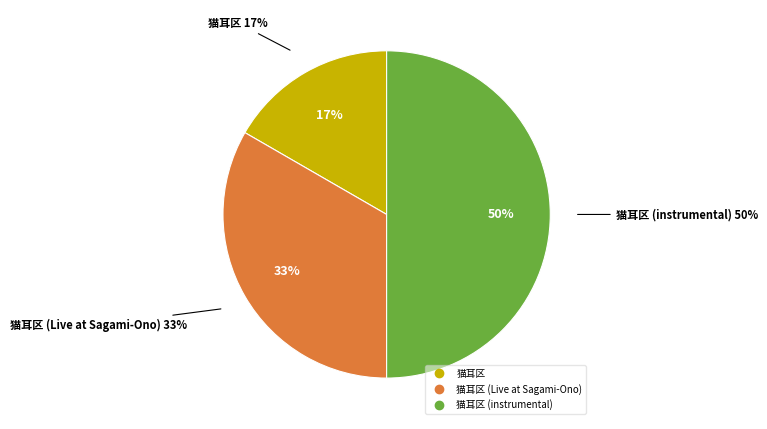

Does 猫耳区 account for over 50% of the chart?

No